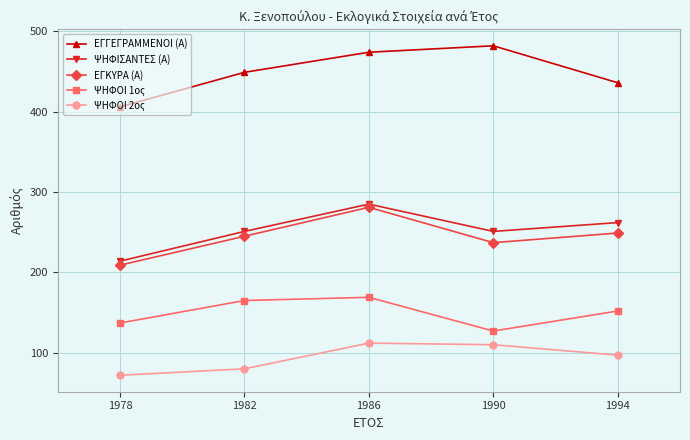

What is the sum of all ΕΓΓΕΓΡΑΜΜΕΝΟΙ (Α) values?

2247